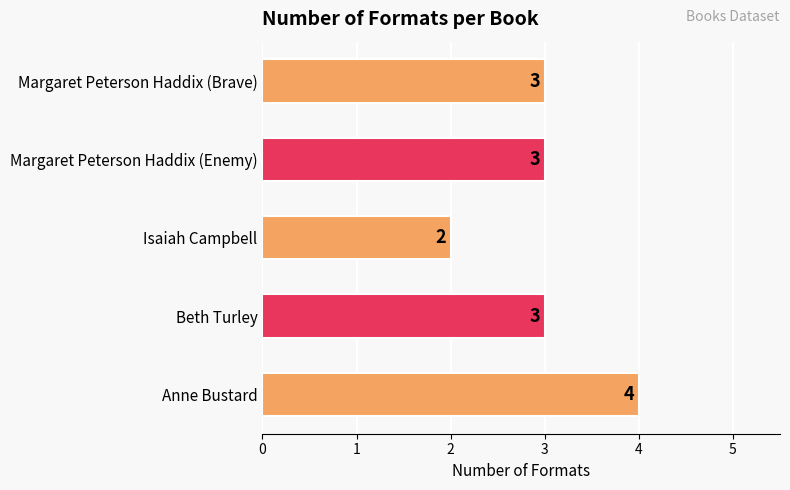

How many categories are shown in the chart?

5